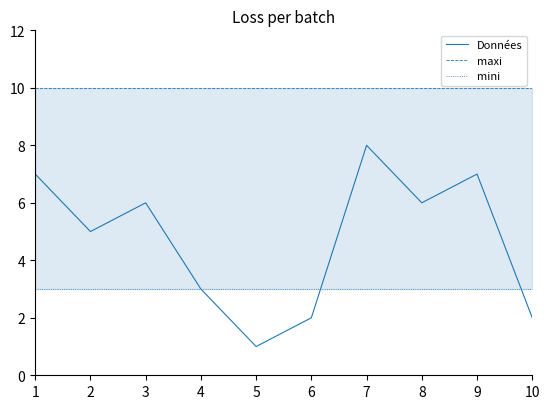

Reading left to right, list all the values displayed in this chart.

Données: 1=7	2=5	3=6	4=3	5=1	6=2	7=8	8=6	9=7	10=2
maxi: 1=10	2=10	3=10	4=10	5=10	6=10	7=10	8=10	9=10	10=10
mini: 1=3	2=3	3=3	4=3	5=3	6=3	7=3	8=3	9=3	10=3